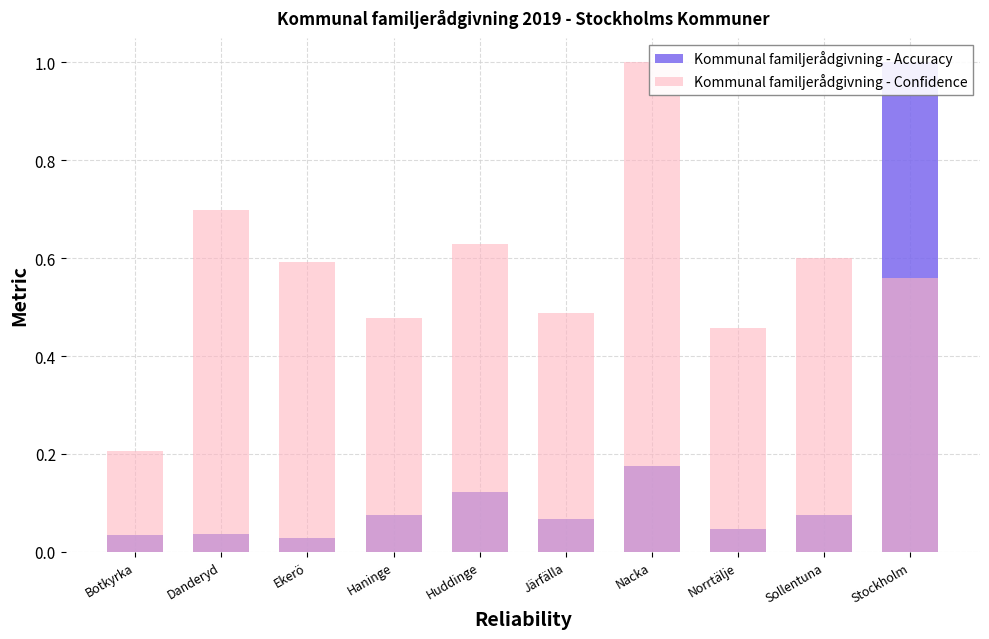

Rank the series by their maximum value, from lowest to highest.

Kommunal familjerådgivning - Accuracy, Kommunal familjerådgivning - Confidence